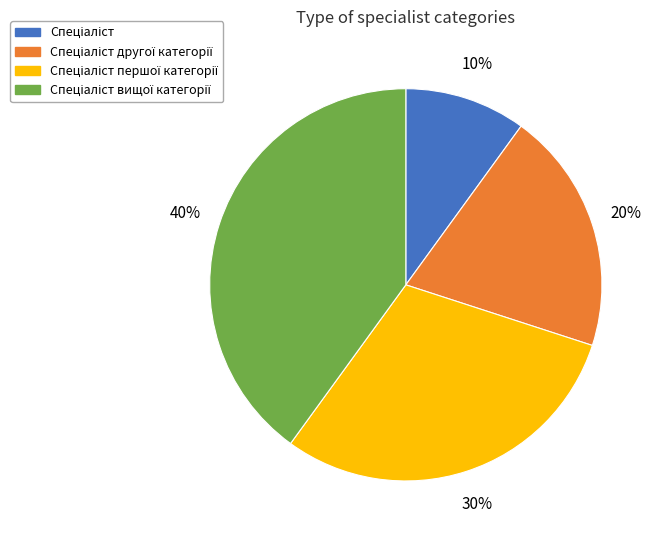

Count the number of slices in the pie.

4